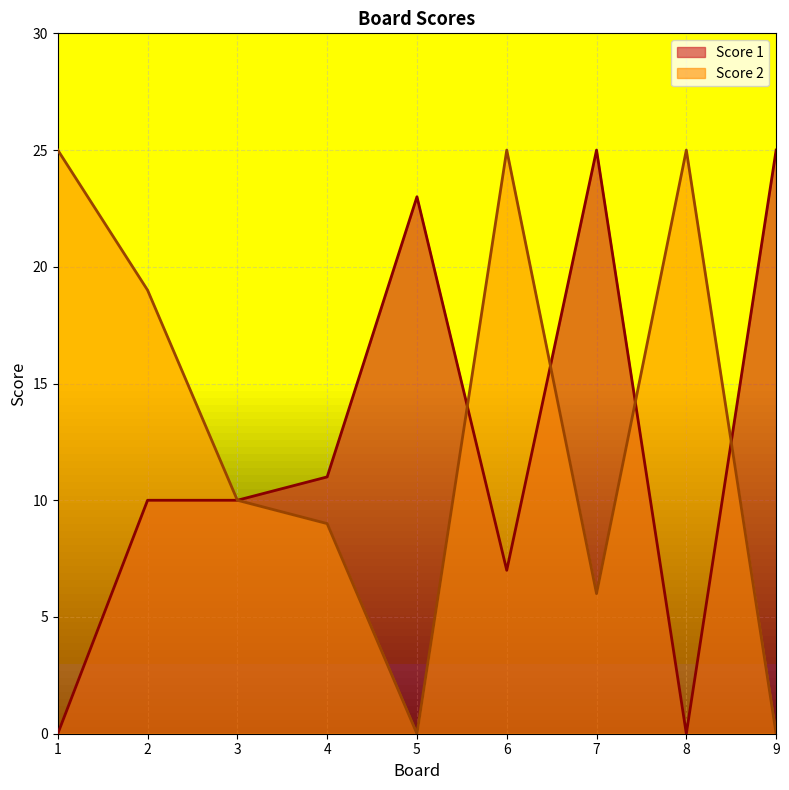

The Score 1 series shows 25 at 7. True or false?

True